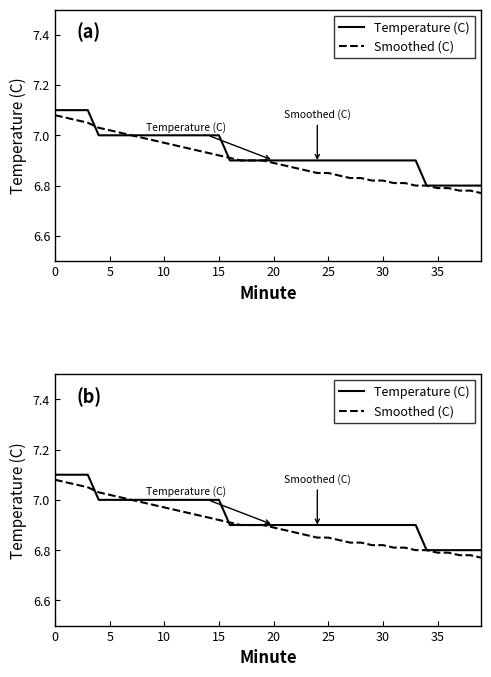

How many lines are shown in the chart?

2